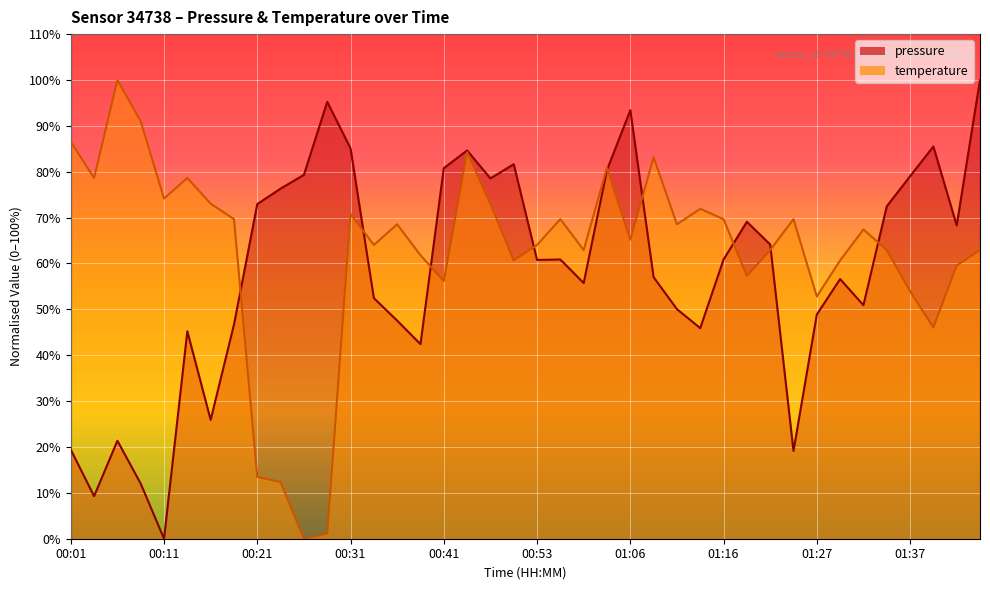

What is the total value across all series at 01:24?

88.8